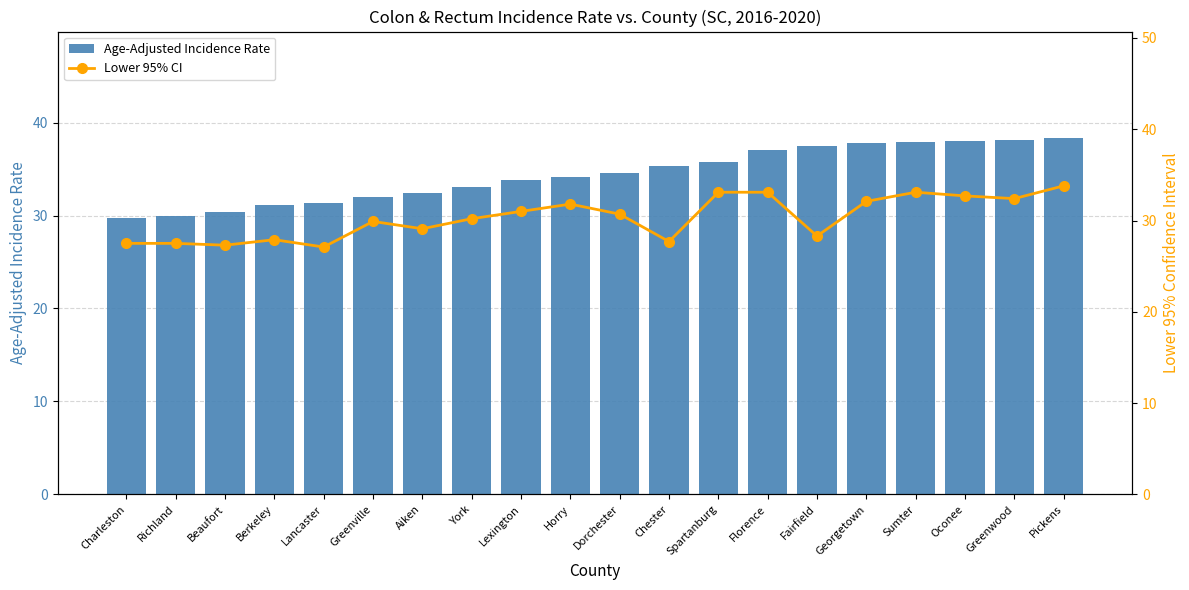

The value of Age-Adjusted Incidence Rate at Berkeley is 31.1. True or false?

True